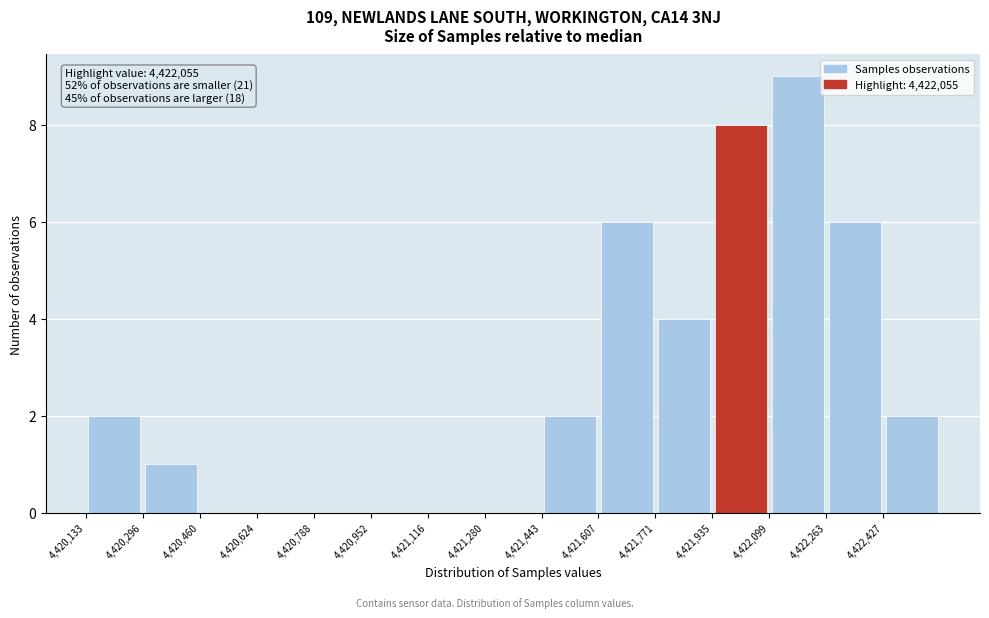

Over which range of the x-axis is the bar tallest?

4422100 to 4422260